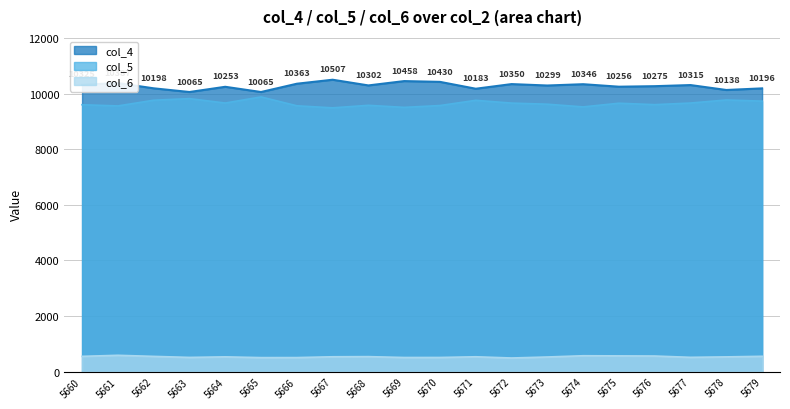

True or false: col_4 and col_5 cross at least once.

False